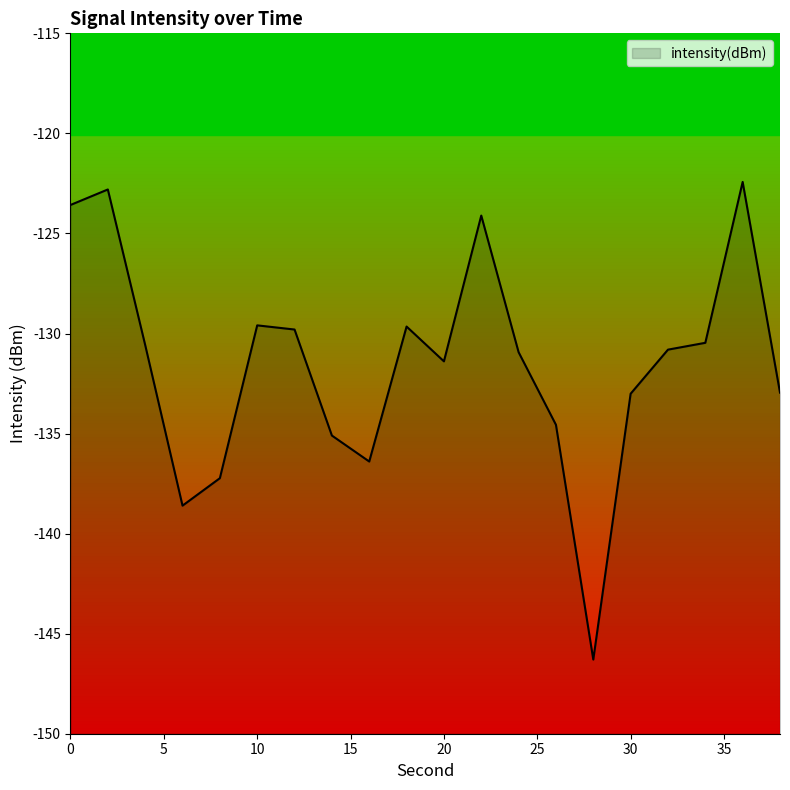

List the labels in order of value, largest first.

36, 2, 0, 22, 10, 18, 12, 34, 4, 32, 24, 20, 38, 30, 26, 14, 16, 8, 6, 28